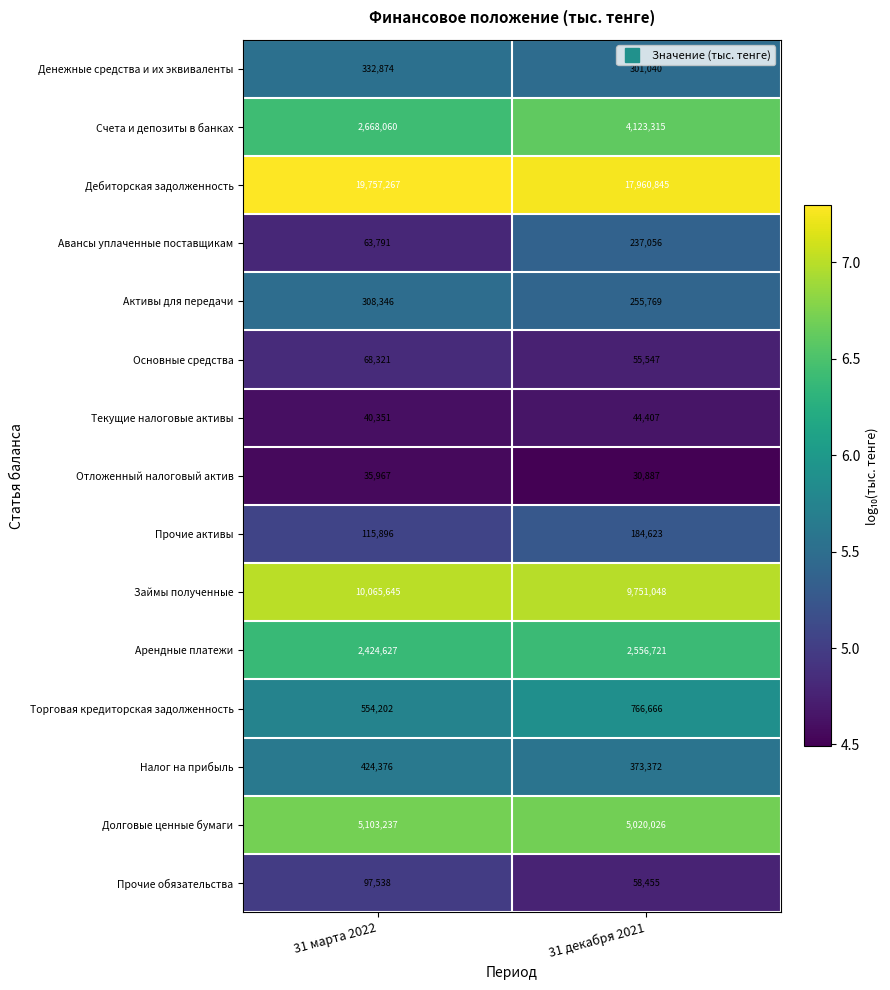

What is the total value across all series at 31 декабря 2021?

41719777